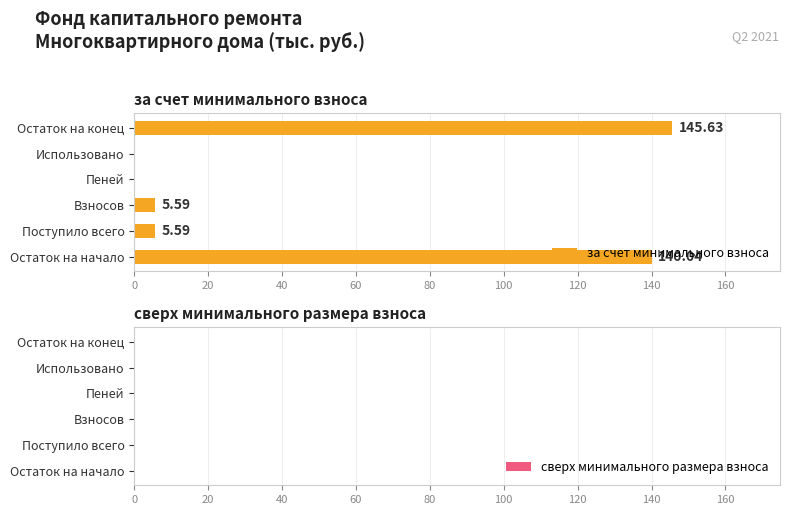

What is the sum of the values at Взносов and Использовано?

5.6